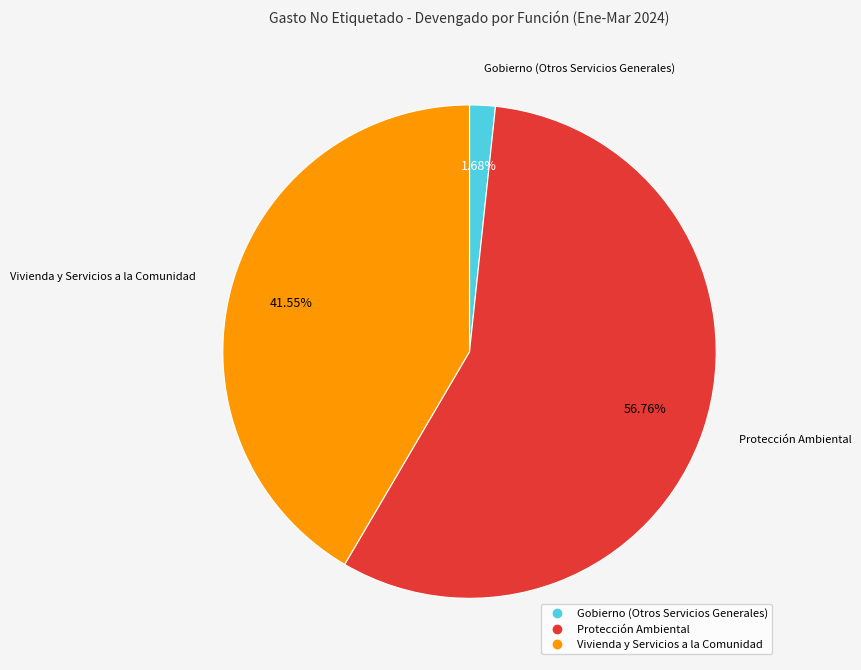

To the nearest percent, what is the difference between the largest and smallest slice percentages?

55%